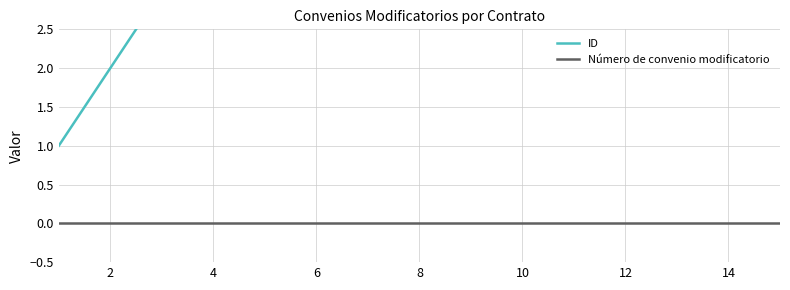

What is the total value across all series at 14?

14